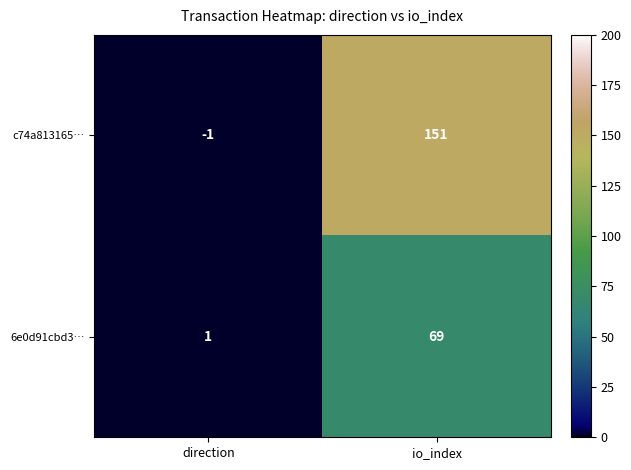

At how many categories does at least one series exceed 2?

1